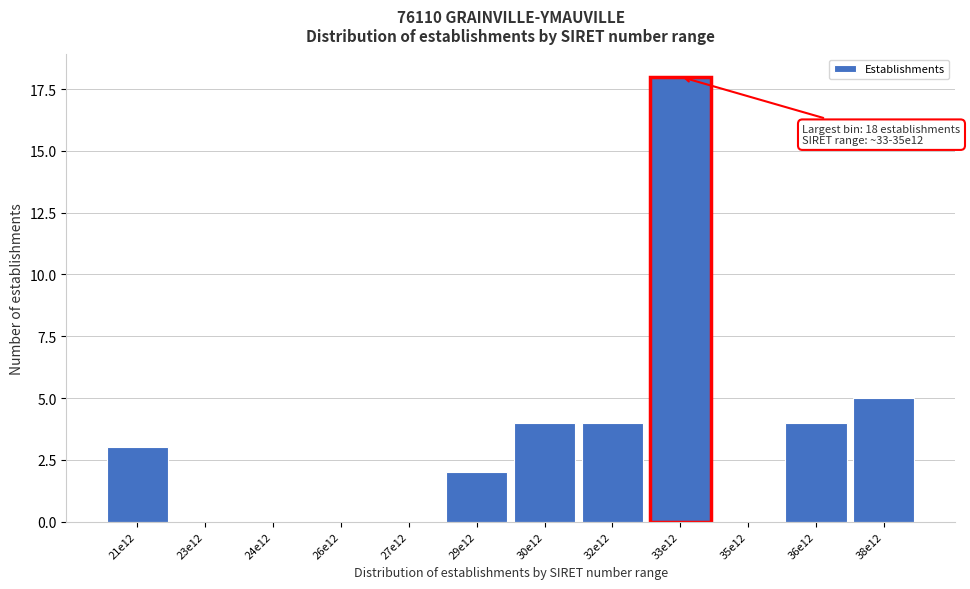

Where is the data nearest to the value 9?

38e12